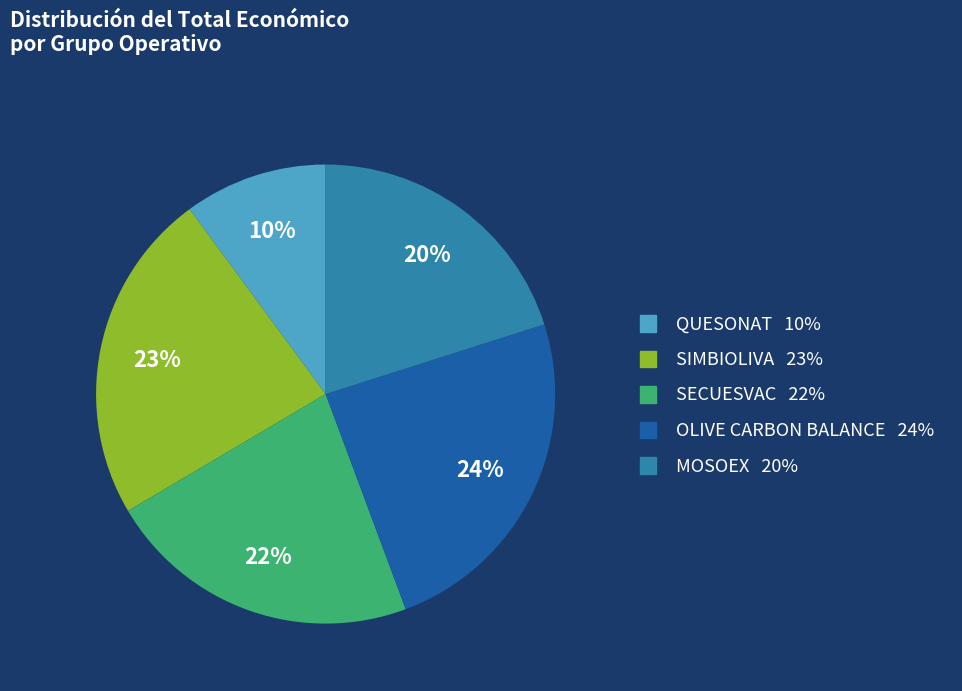

To the nearest percent, what is the difference between the largest and smallest slice percentages?

14%